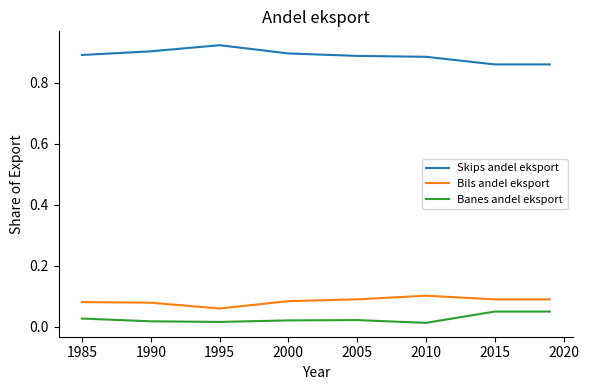

Rank the series by their maximum value, from lowest to highest.

Banes andel eksport, Bils andel eksport, Skips andel eksport